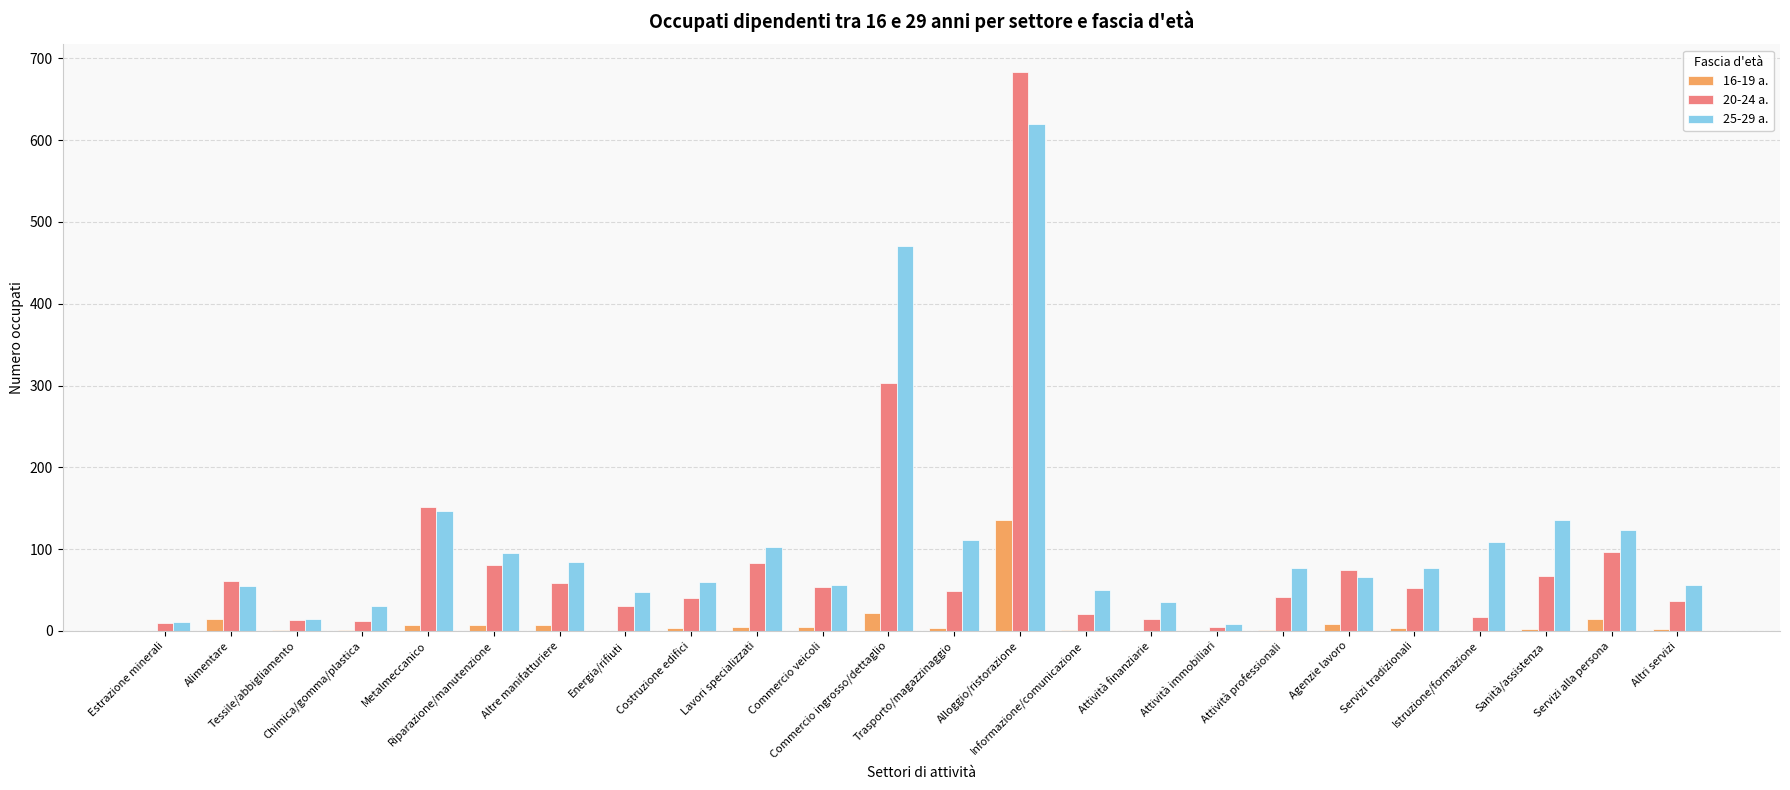

What is the difference between the highest and lowest values at Lavori specializzati?

98